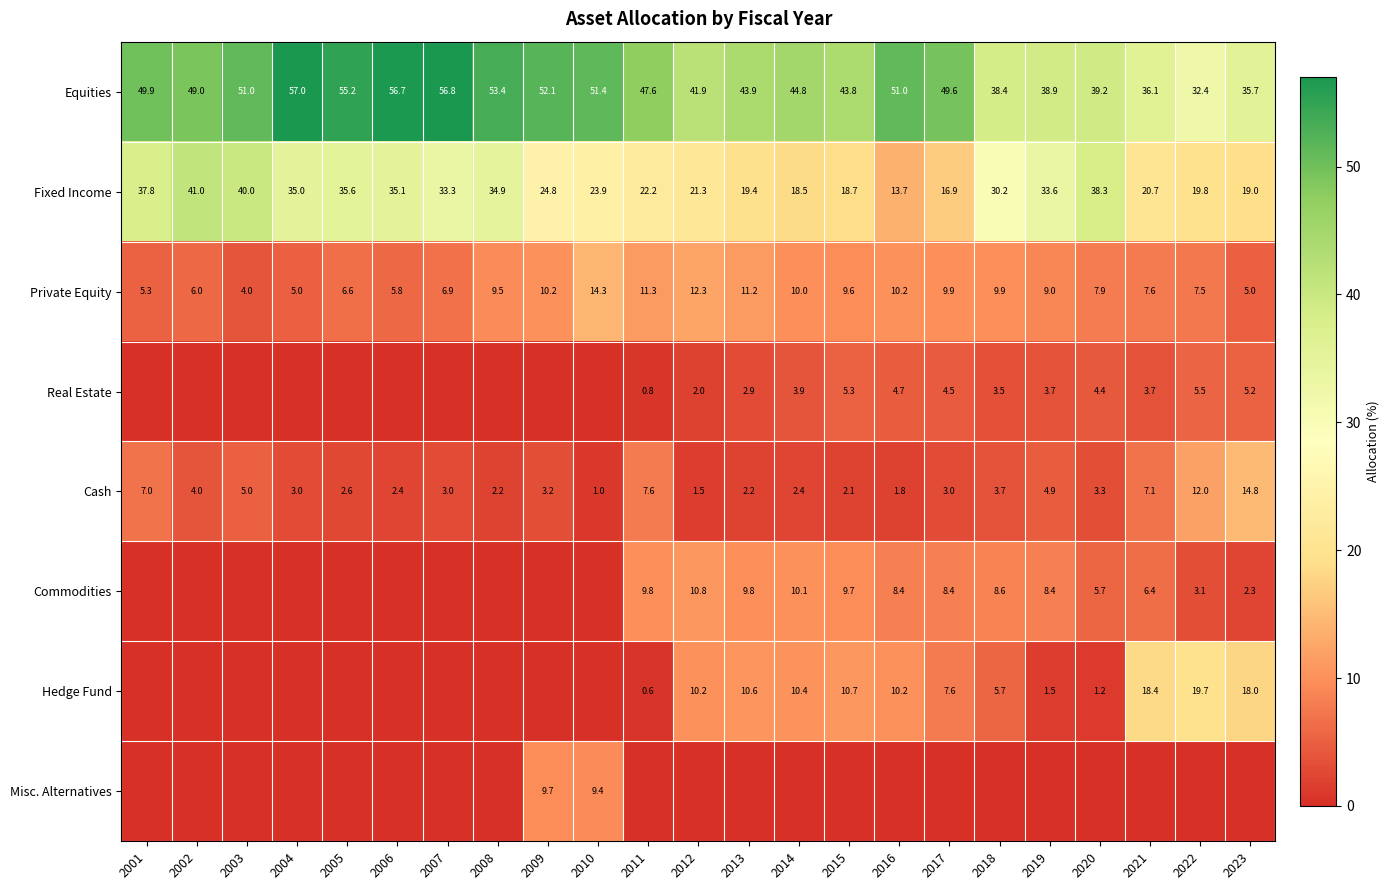

Is the value of Real Estate at 2019 greater than the value of Cash at 2014?

Yes